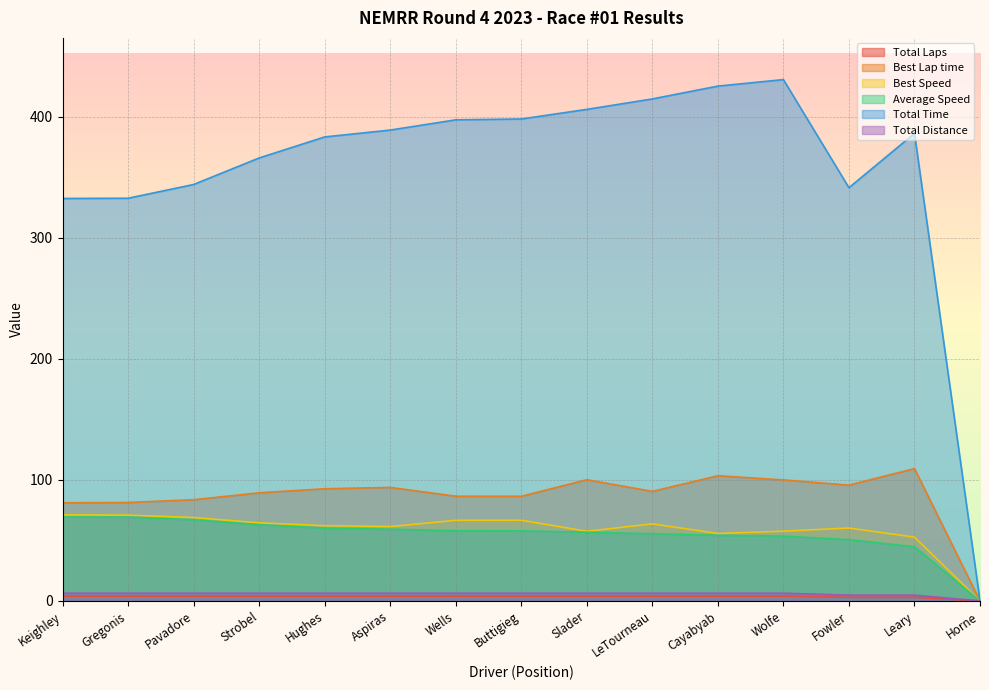

What is the difference between the maximum and minimum values in the Total Time series?

430.6